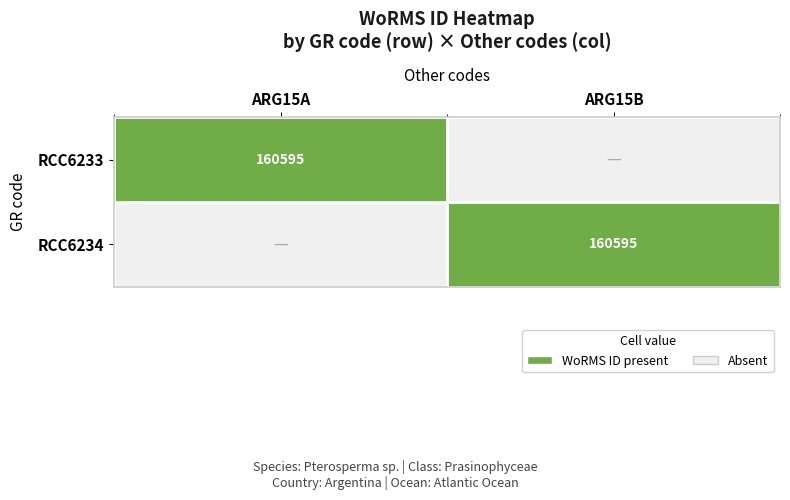

True or false: RCC6233 has a value of 160595 at ARG15A.

True